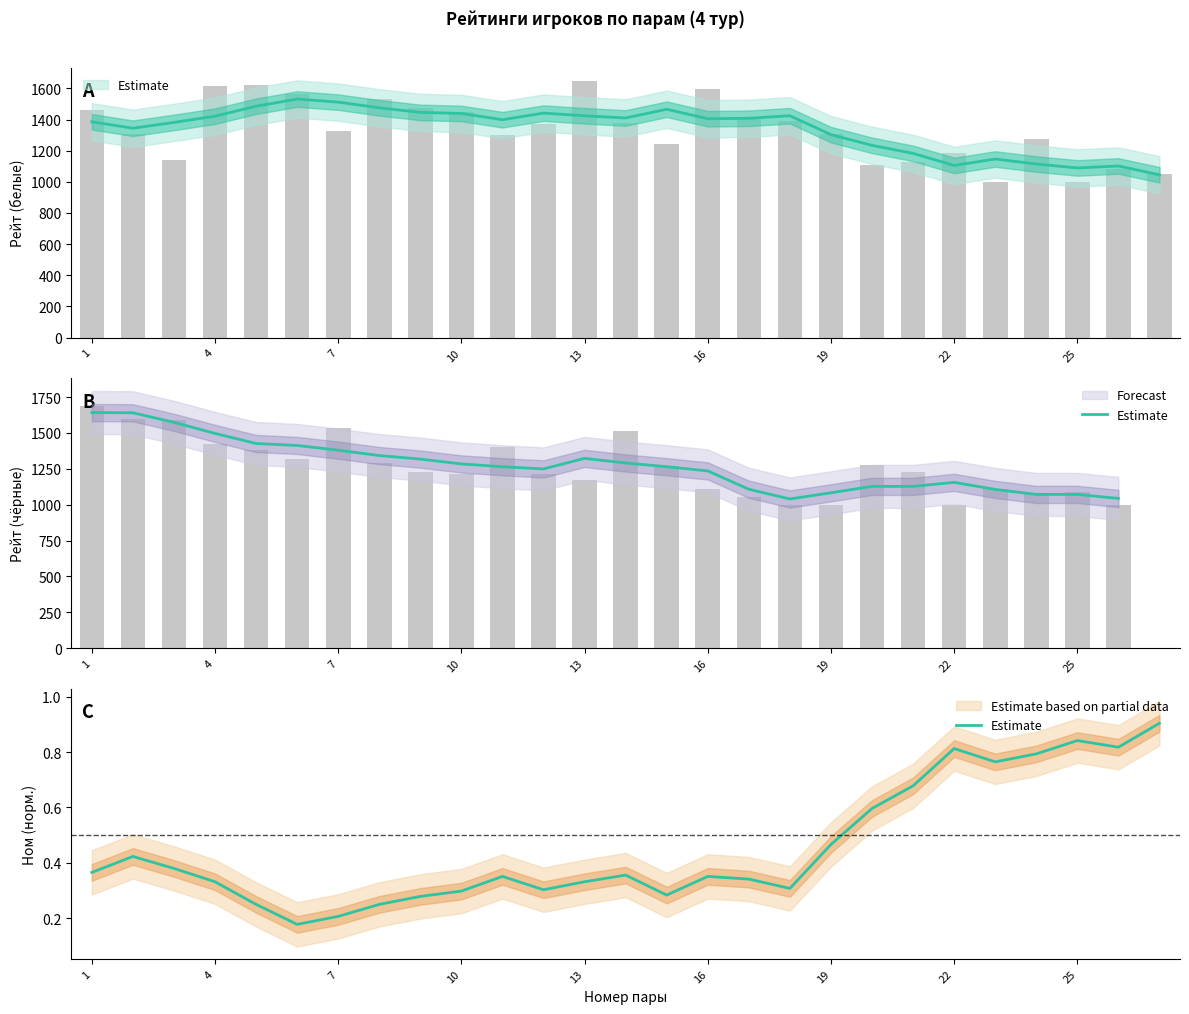

Is it true that the value at 16 is 0.3?

True